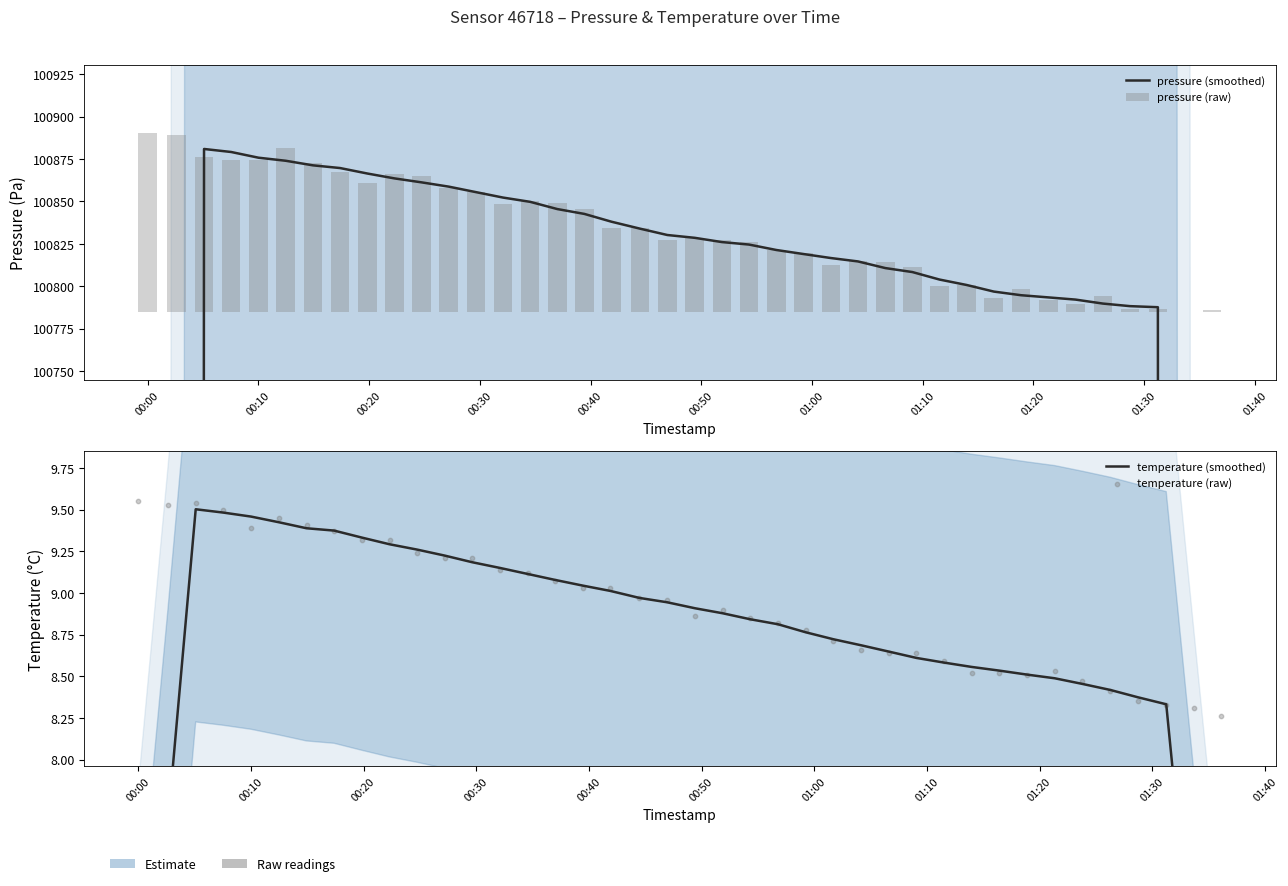

Which series has the largest total across all categories?

pressure (smoothed)